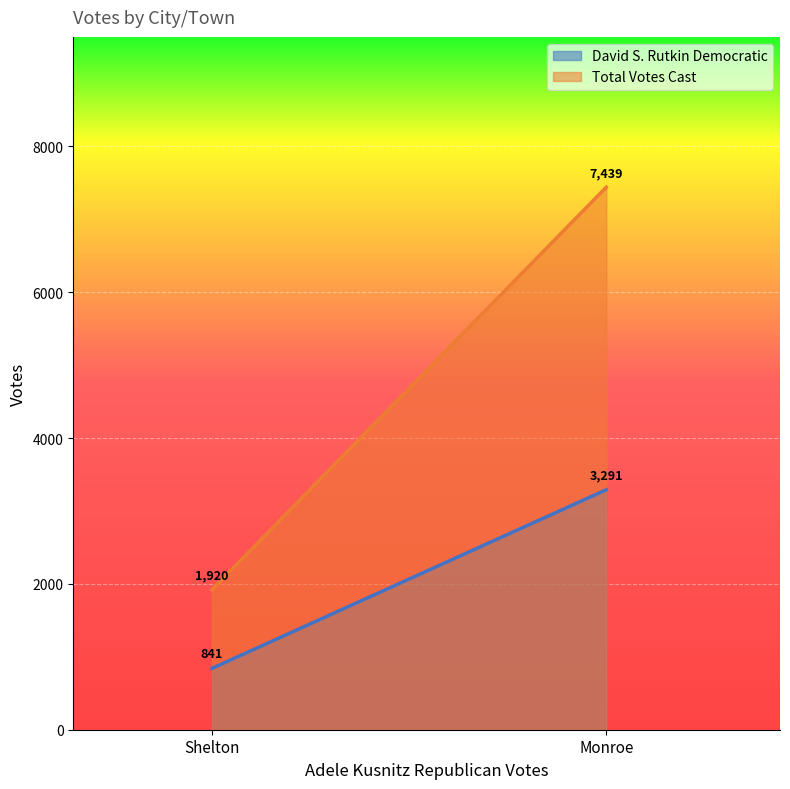

What is the difference between the highest and lowest values at Monroe?

4148